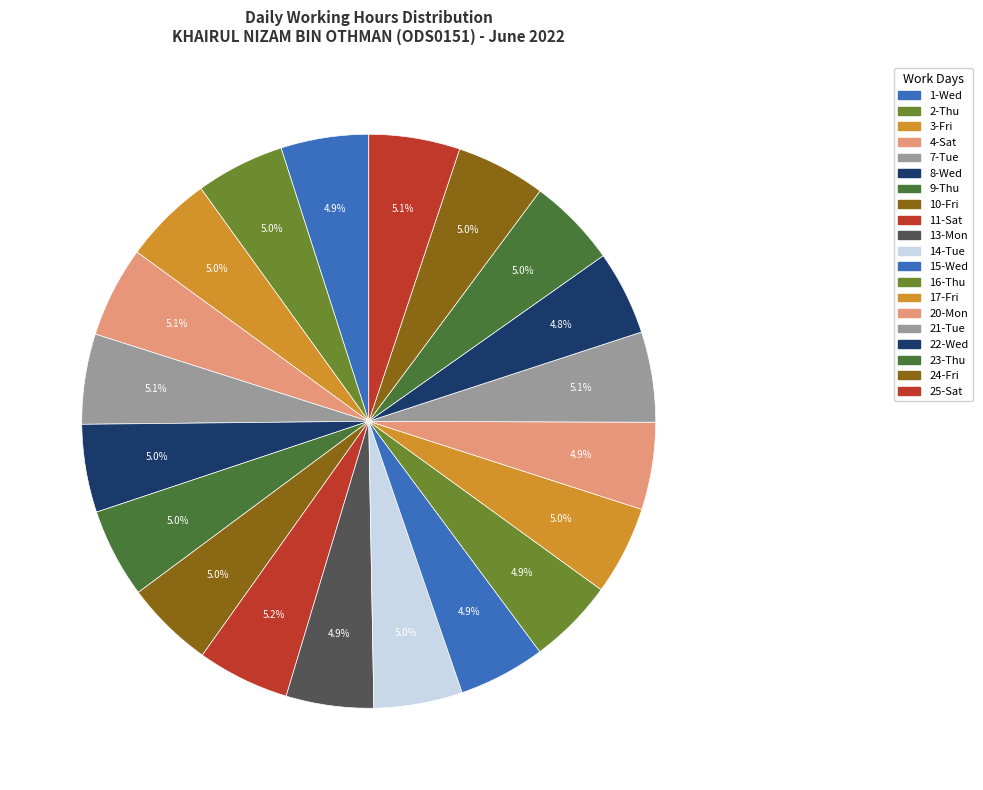

What percentage is the 10-Fri slice, to the nearest percent?

5%